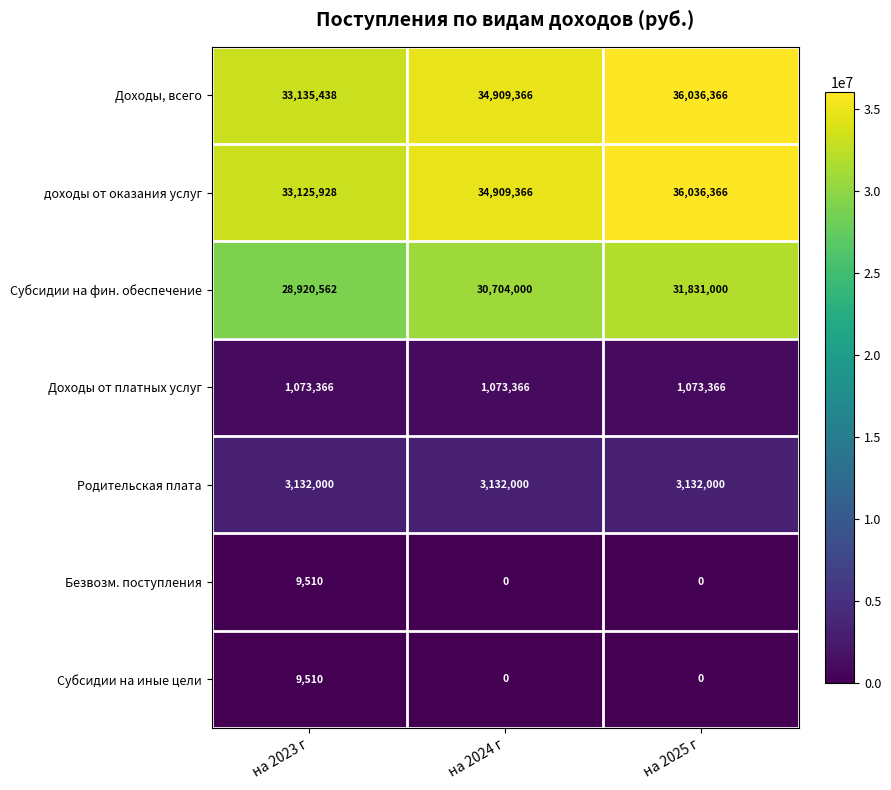

The value of Субсидии на фин. обеспечение at на 2023 г is 28920562. True or false?

True